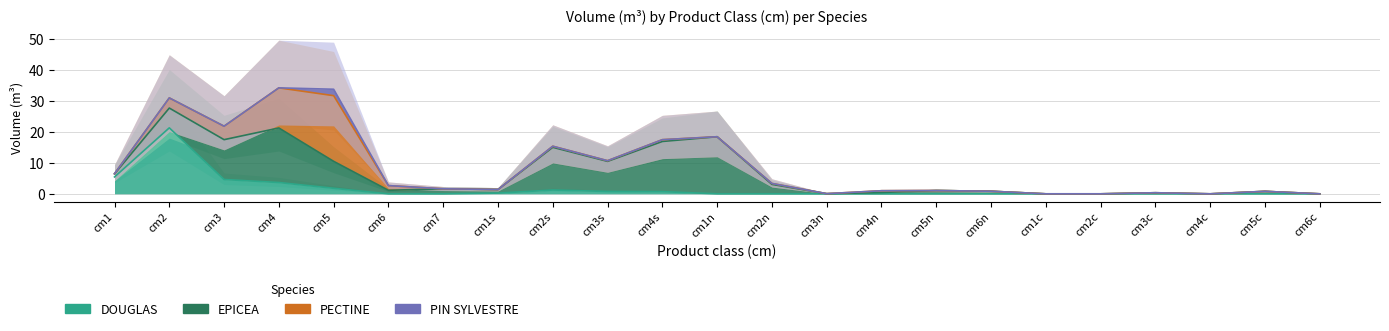

What is the sum of all PECTINE values?

45.4